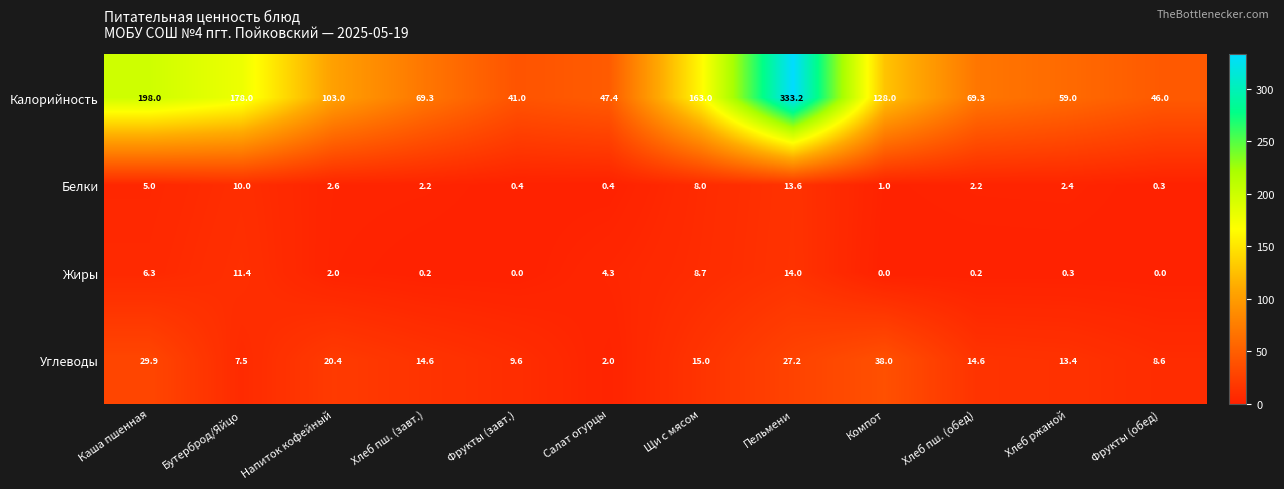

How many data points does each series have?

12